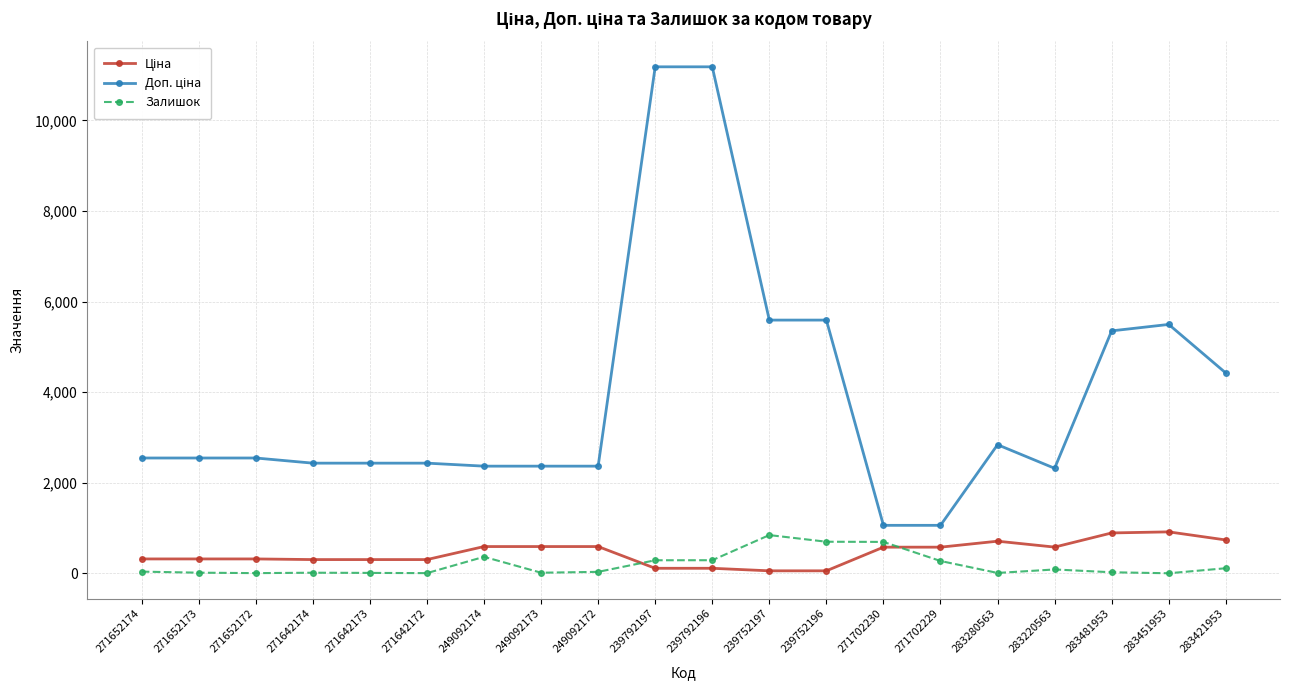

What position from the right is 271652172?

18